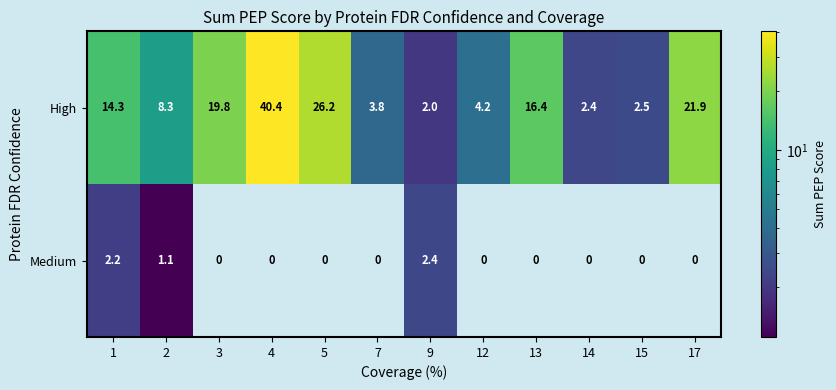

Which series changed the most between 5 and 7?

High